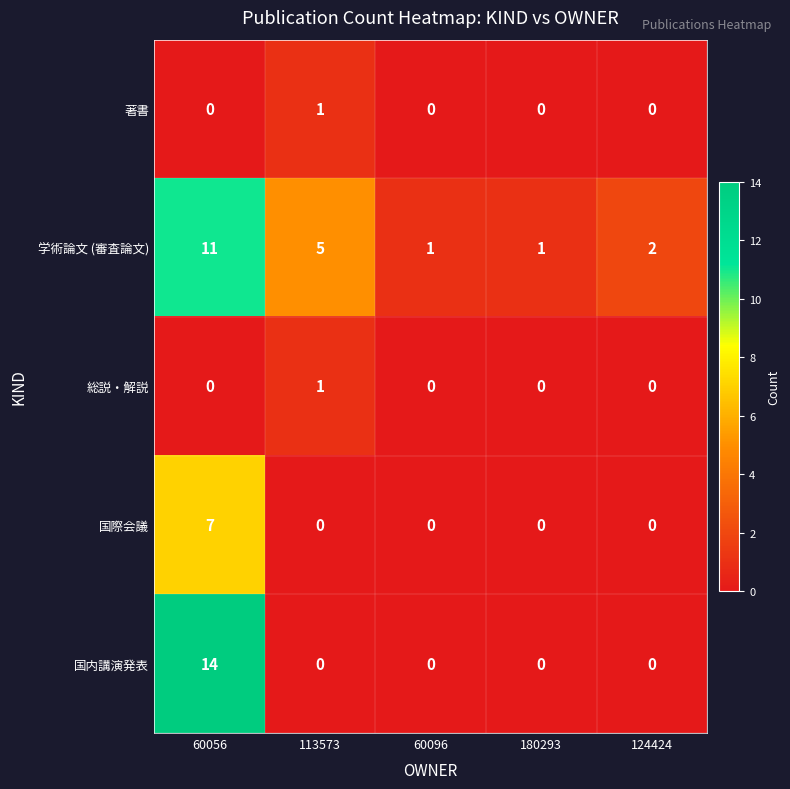

Which series changed the most between 60056 and 113573?

国内講演発表